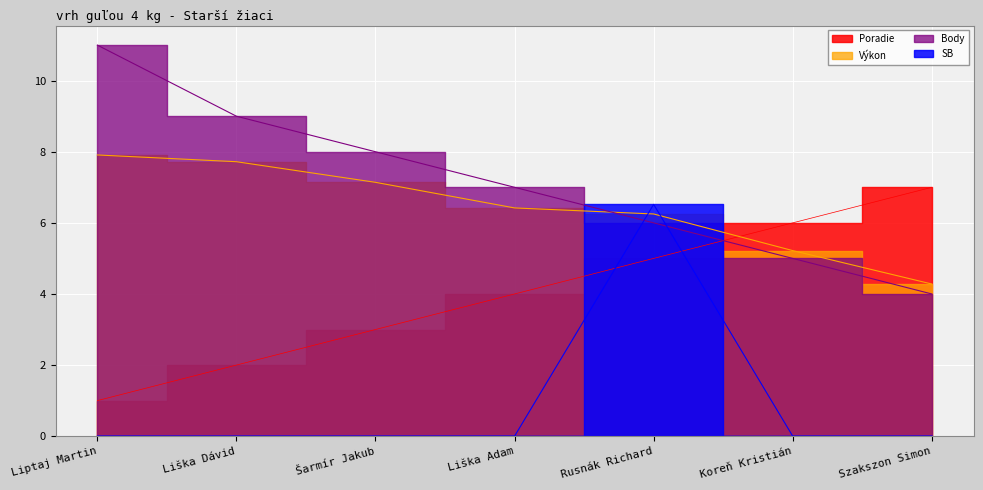

Which label corresponds to the smallest value in the chart?

Liptaj Martin